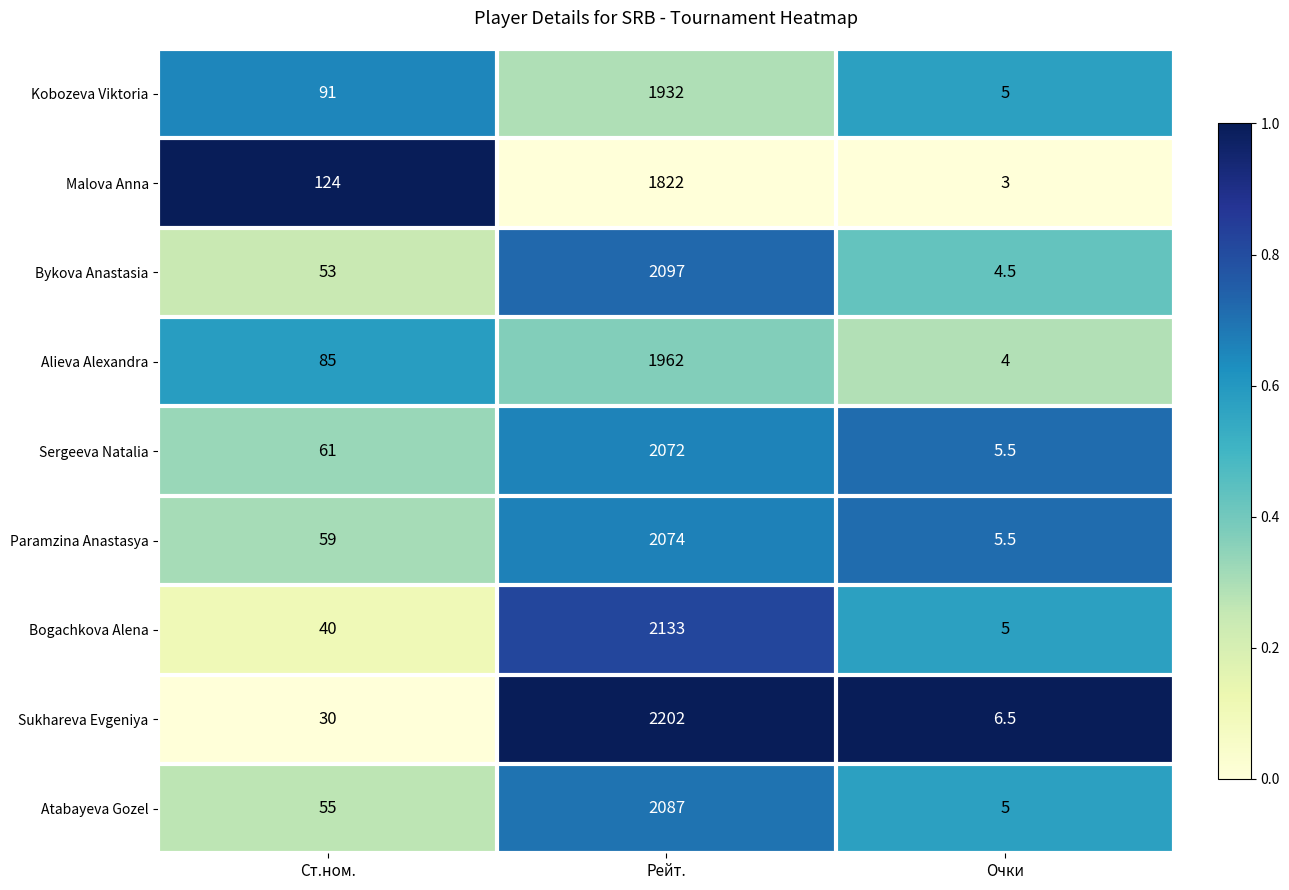

What is the difference between the maximum and minimum values in the Malova Anna series?

1819.0